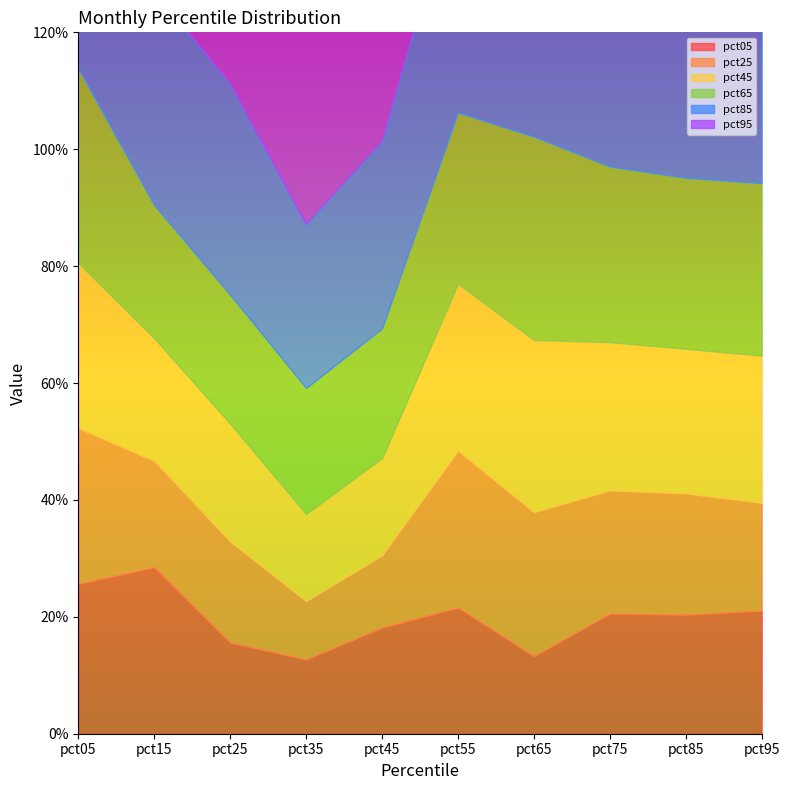

What value does the pct45 series have at pct55?

0.3